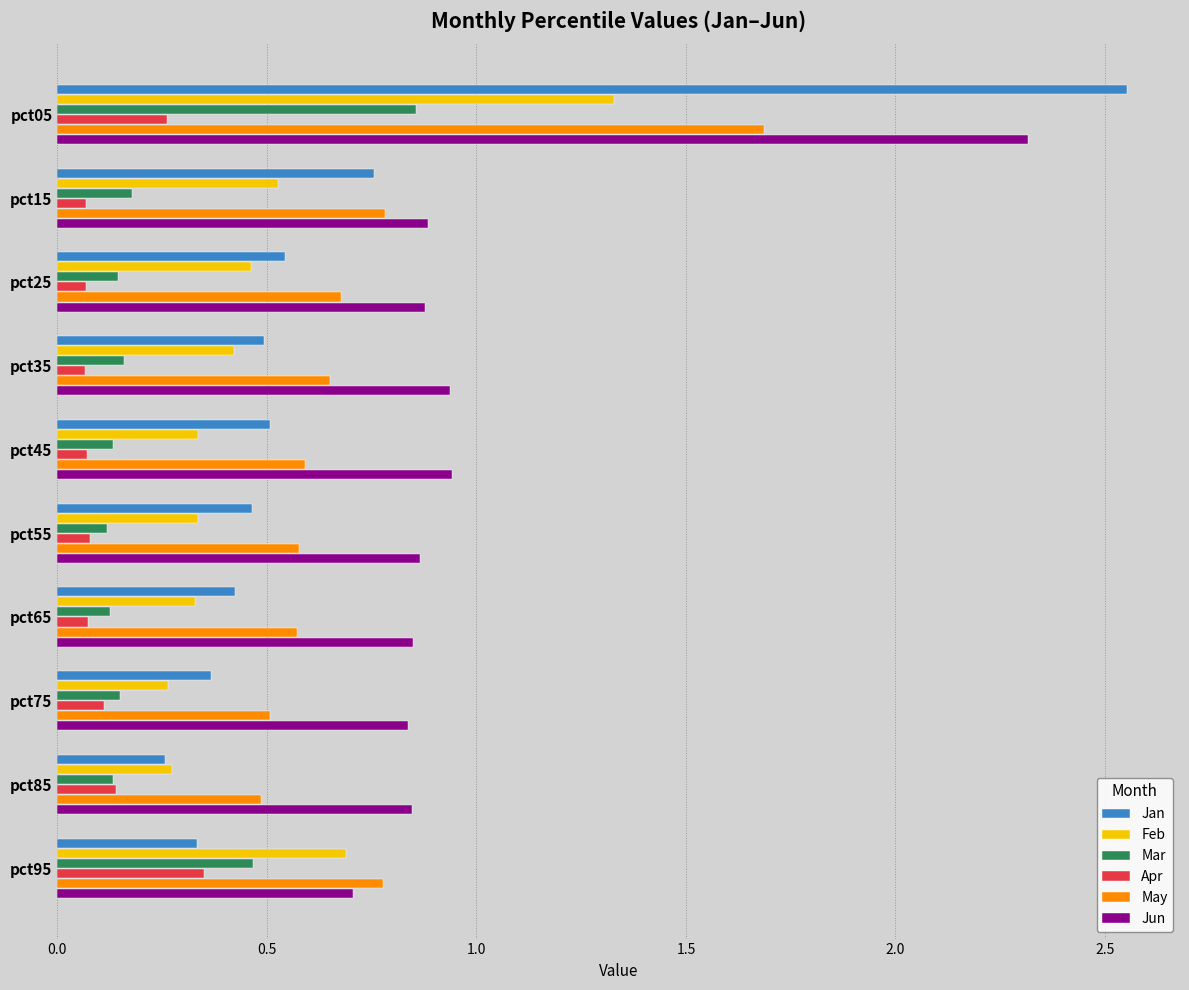

Which category has the highest value in the Jan series?

pct05